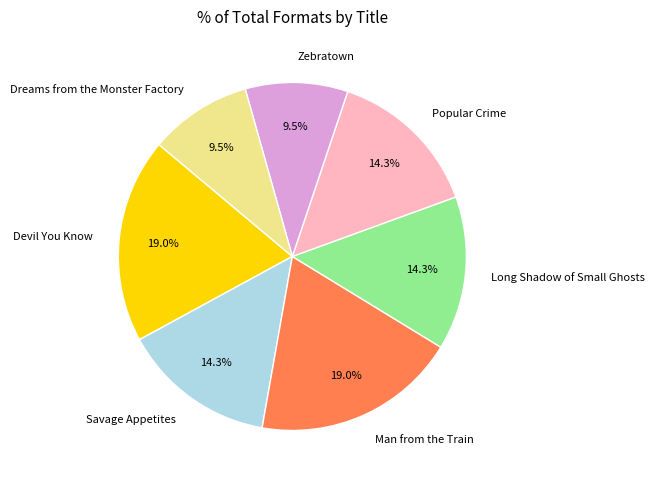

True or false: Devil You Know accounts for 19% of the total.

True